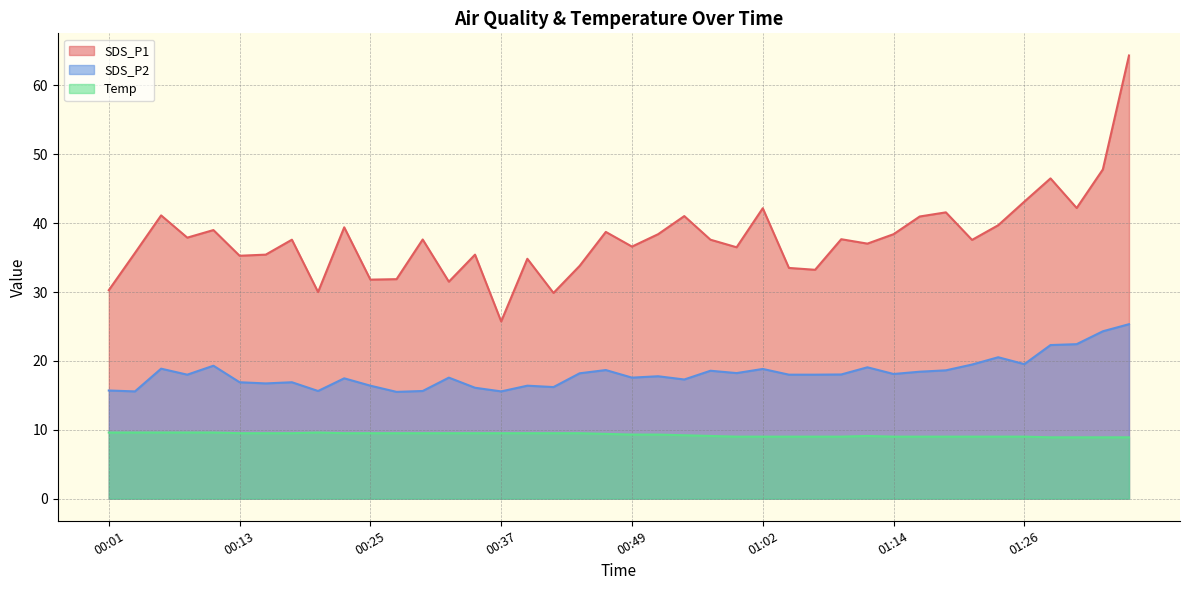

True or false: Temp and SDS_P2 cross at least once.

False